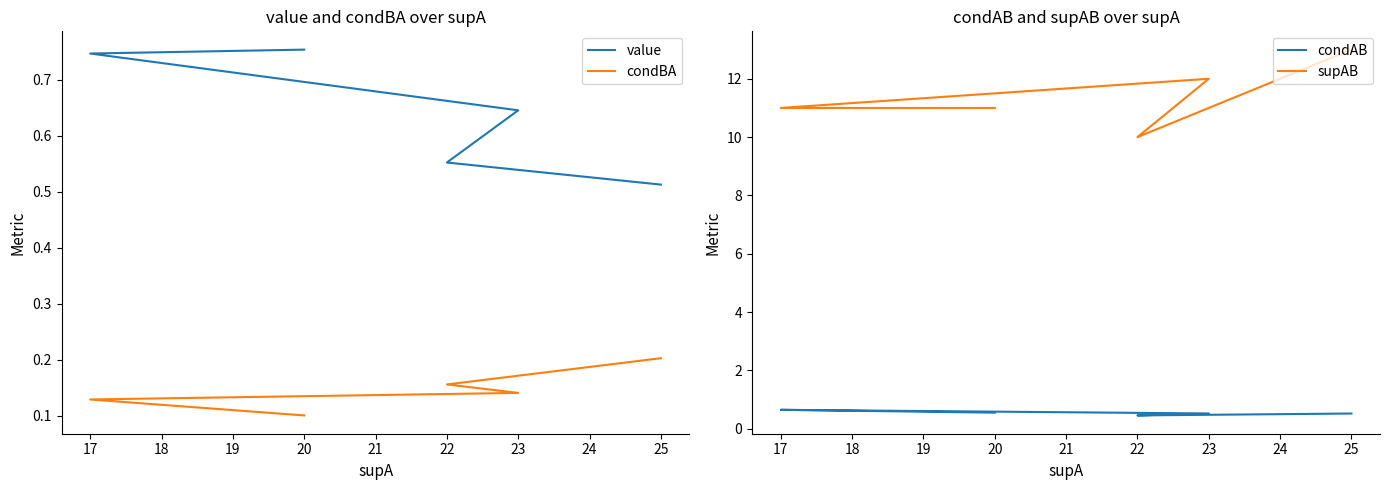

What value does the condAB series have at 17?

0.6